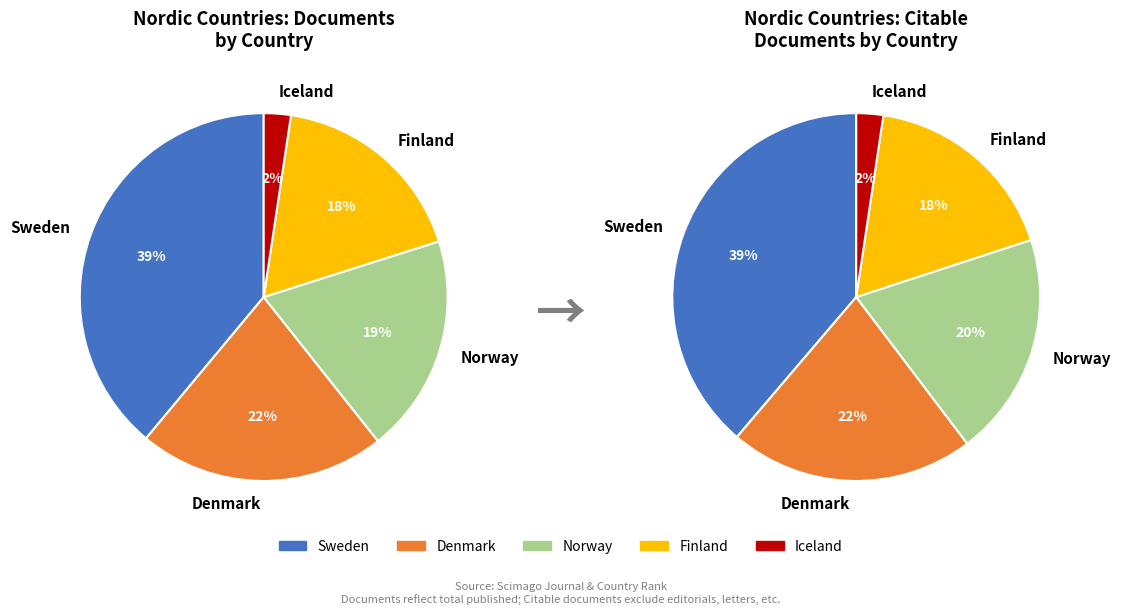

To the nearest percent, what portion does Iceland represent?

2%